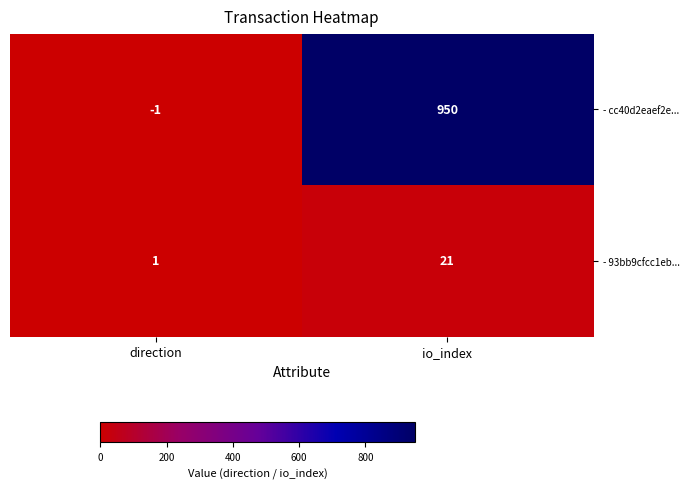

At which category is the sum across all series the highest?

io_index